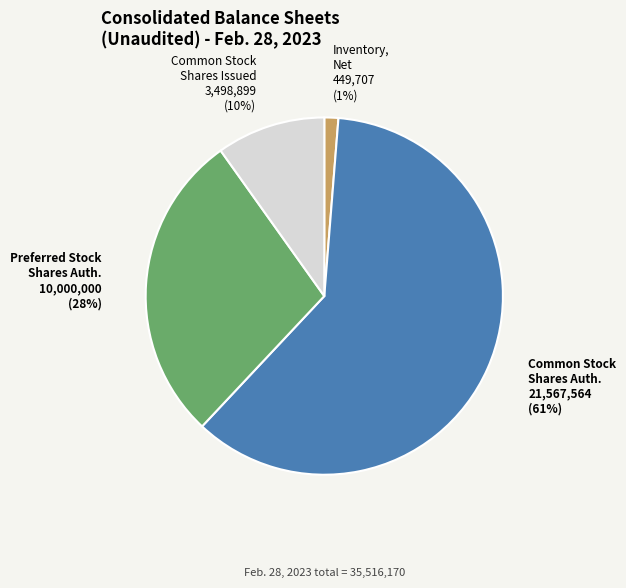

Is there a majority slice in this chart?

Yes